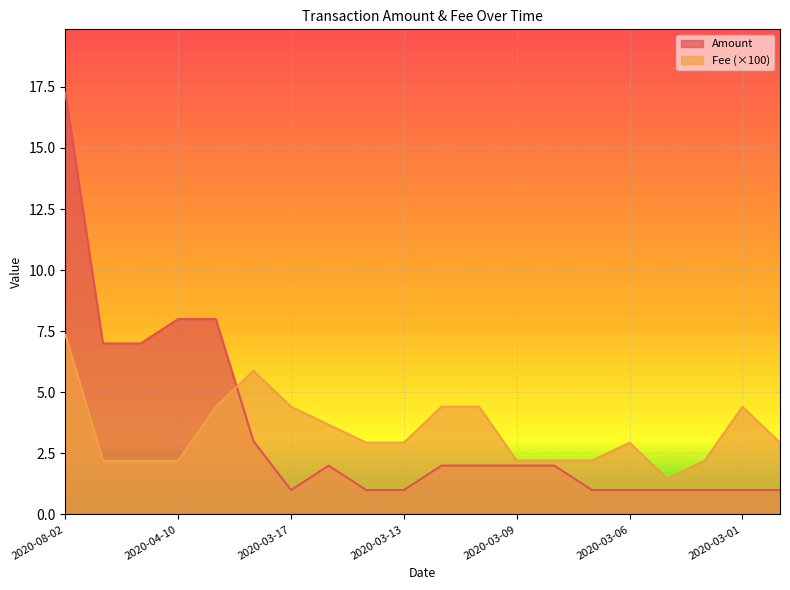

What is the difference between the highest and lowest values at 2020-03-17?

3.4